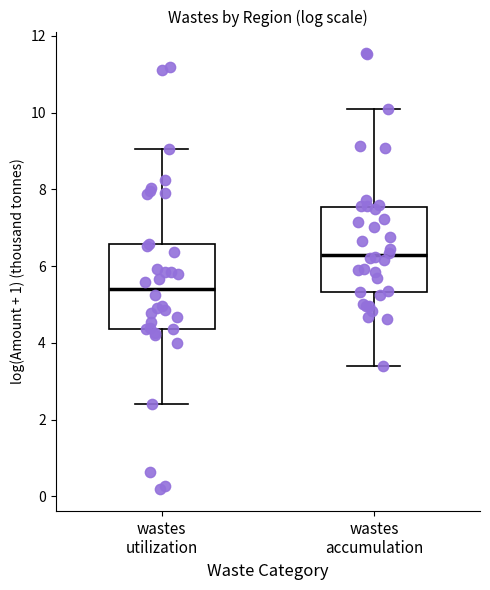

Reading left to right, read every box against the y-axis: the position of its median line, the range the box covers, and the ends of its whiskers. The values are not printed on the chart, so give them approximately, as read against the axis.

wastes utilization: median 5.4, box 4.4 to 6.6, whiskers 2.4 to 9.0
wastes accumulation: median 6.2, box 5.4 to 7.6, whiskers 3.4 to 10.2